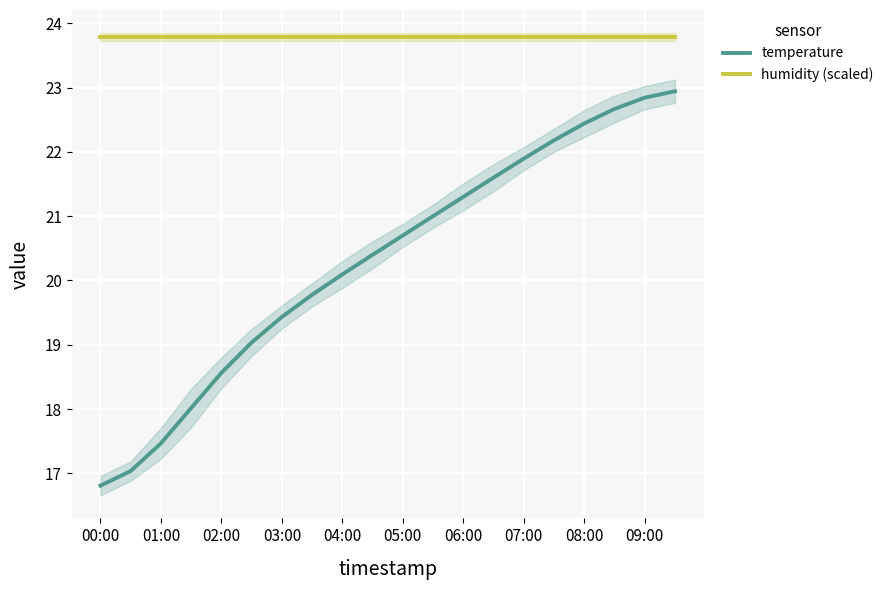

What is the sum of all temperature values?

406.2